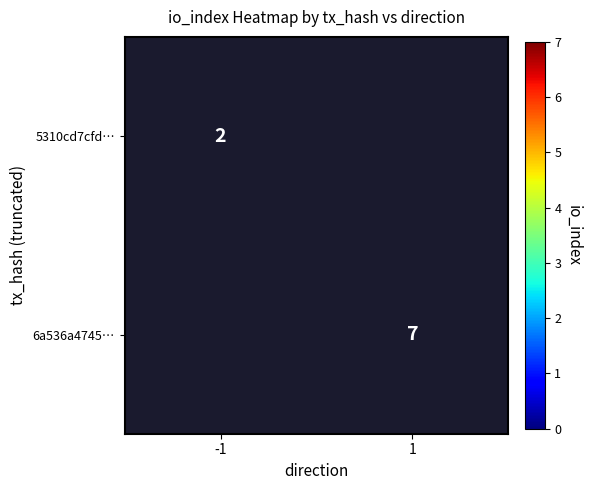

Is it true that 5310cd7cfd… equals 1.4 at -1?

False